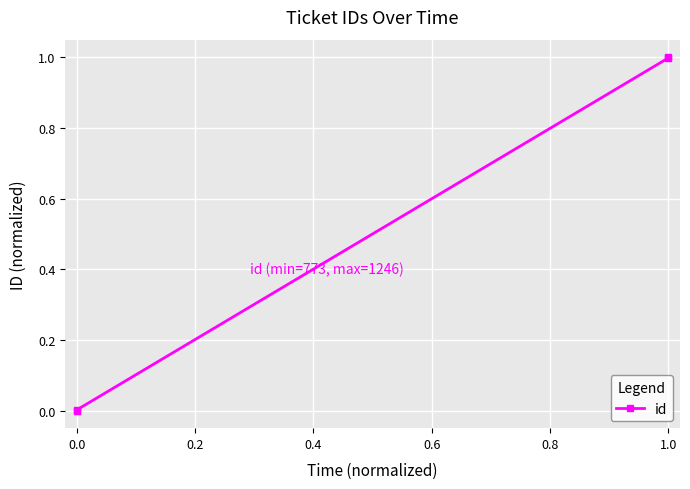

Count the number of categories in the chart.

4